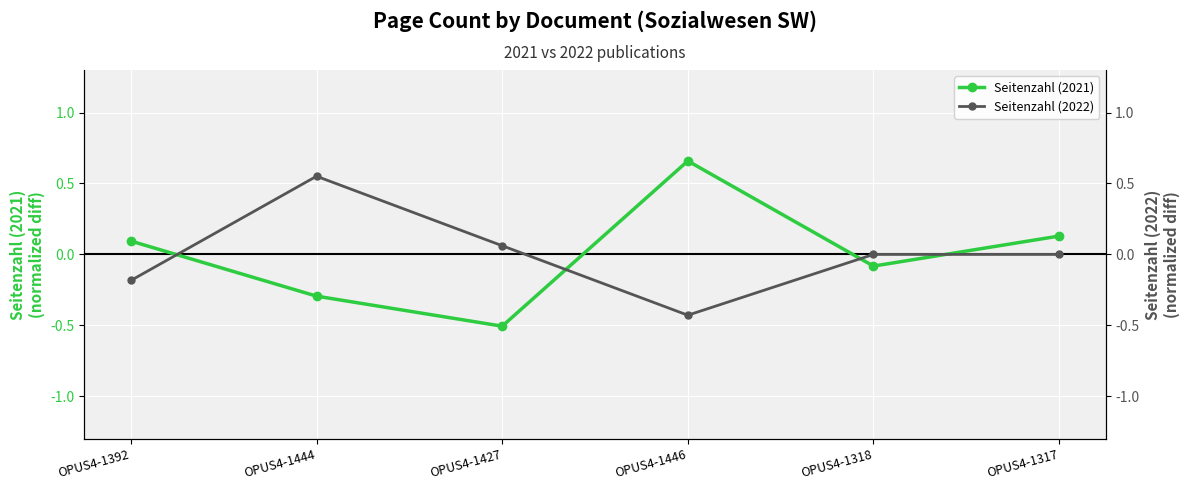

What are all the series names shown in the legend?

Seitenzahl (2021), Seitenzahl (2022)